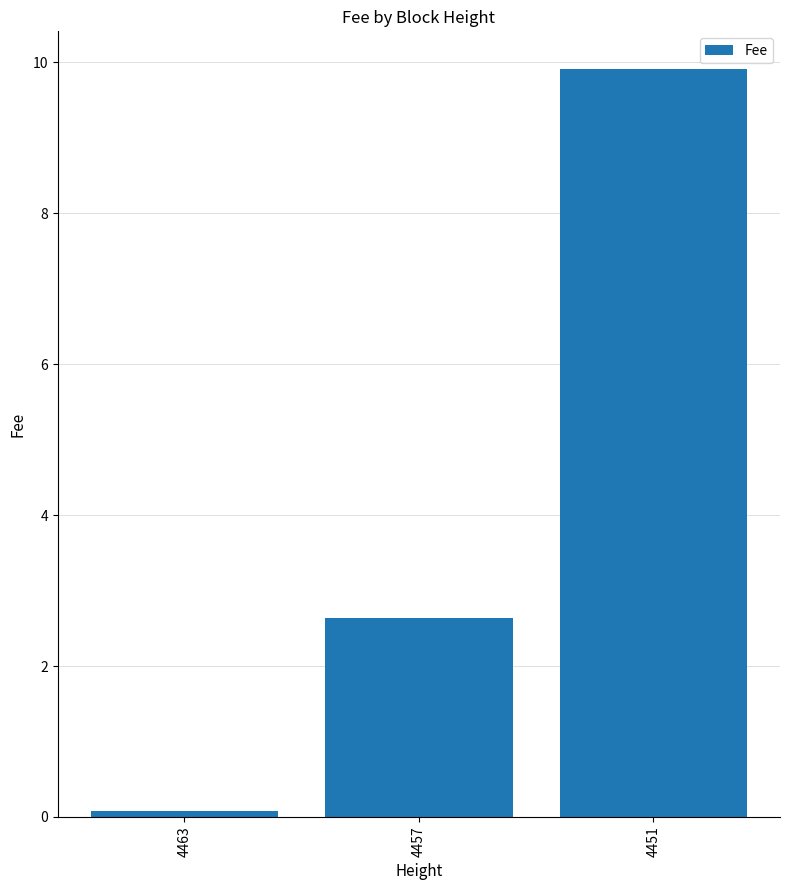

Reading right to left, transcribe all the data shown in this chart.

4451=9.9	4457=2.6	4463=0.1